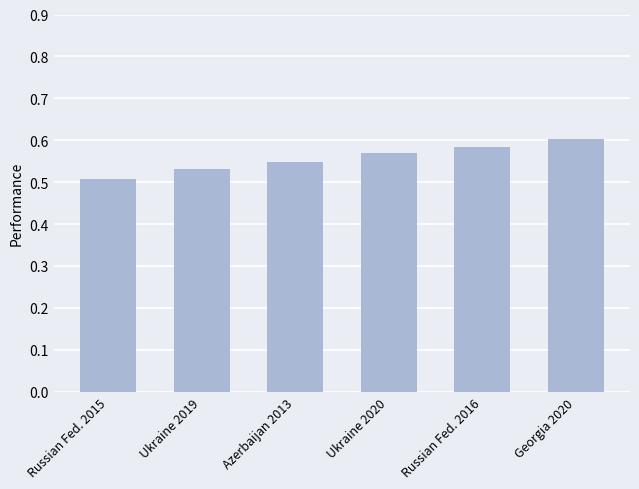

List the labels in order of value, smallest first.

Russian Fed. 2015, Ukraine 2019, Azerbaijan 2013, Ukraine 2020, Russian Fed. 2016, Georgia 2020